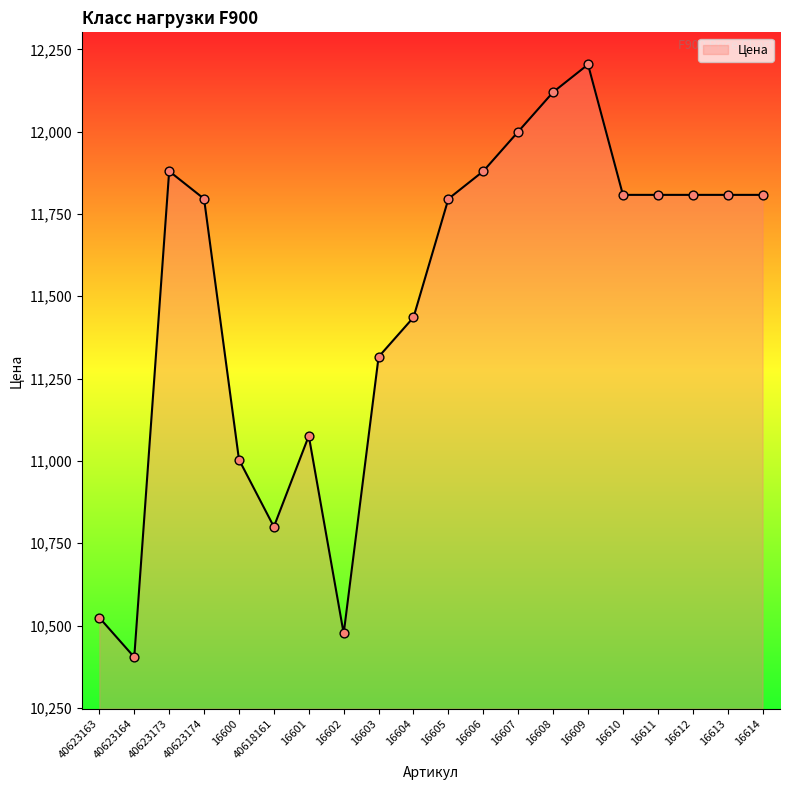

What is the change in value from 40618161 to 16610?

+1008